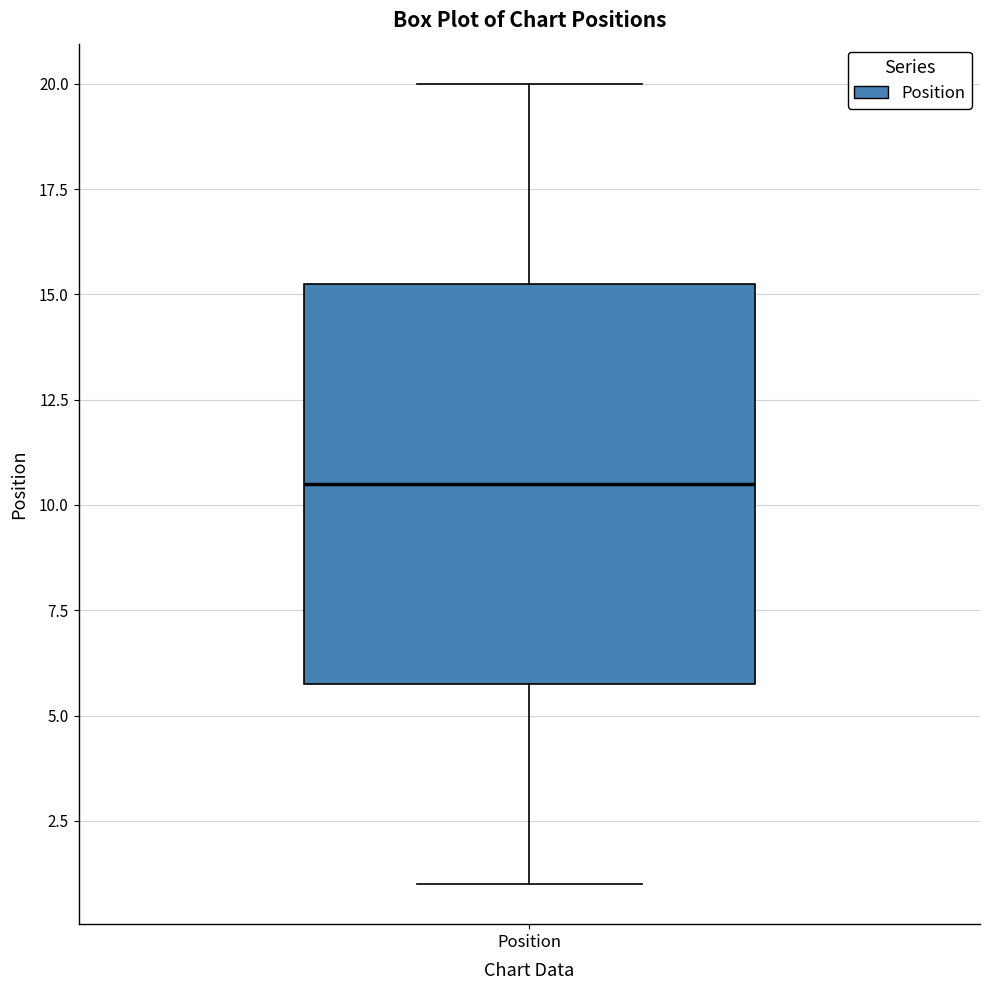

Where is the upper edge of the box for Position on the y-axis? The values are not printed on the chart, so give them approximately, as read against the axis.

15.5